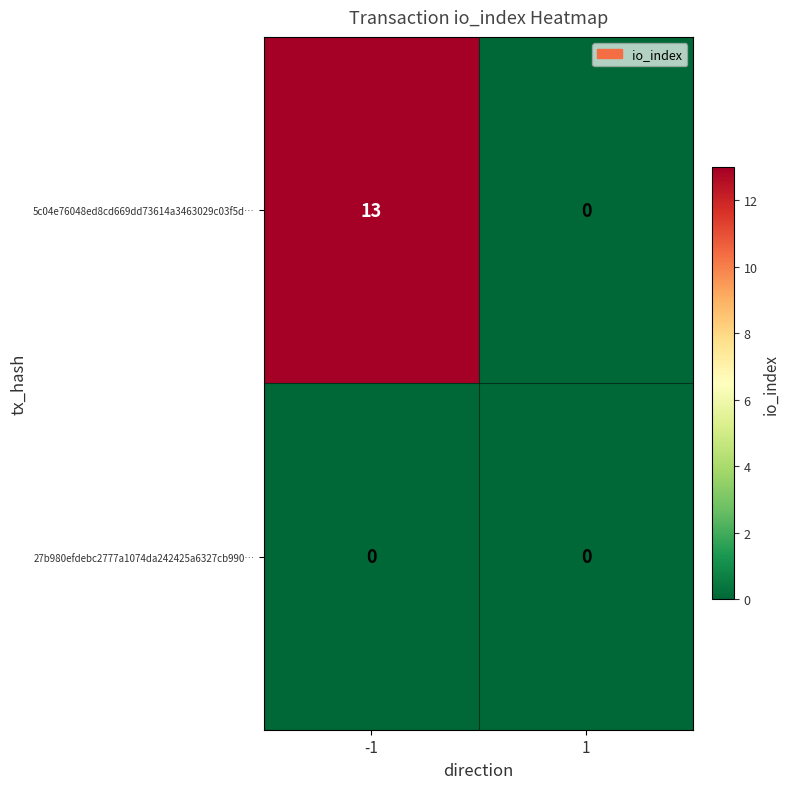

Between -1 and 1, which series saw the biggest shift?

5c04e76048ed8cd669dd73614a3463029c03f5d…